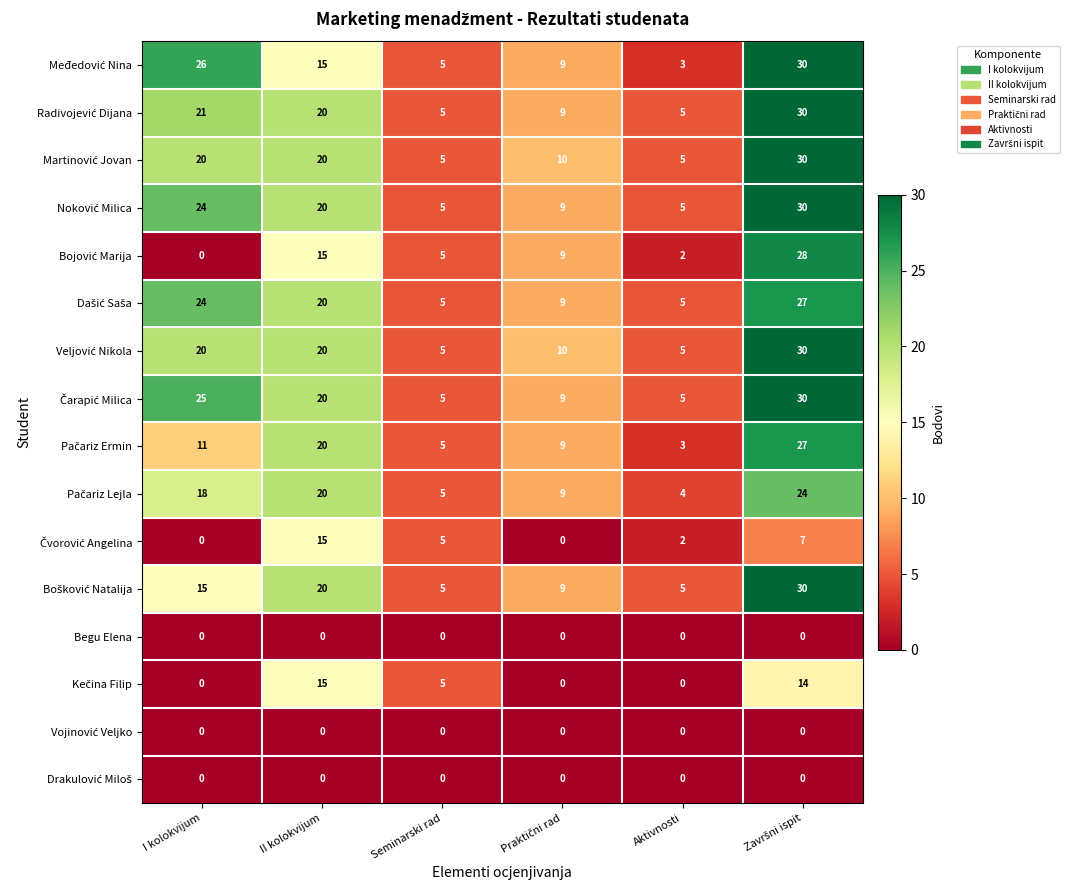

What is the difference between the highest and lowest values at Seminarski rad?

5